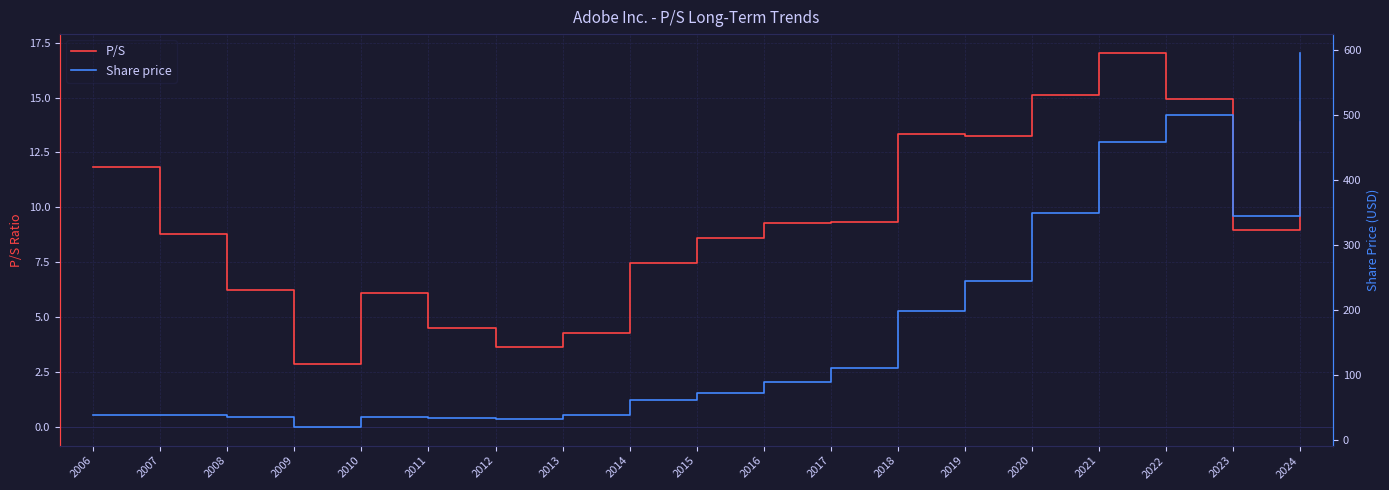

List the series in order of their peak value, lowest first.

P/S, Share price